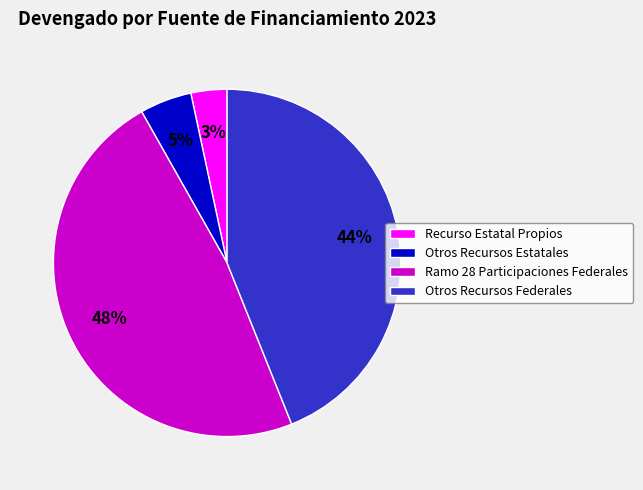

Is it true that Ramo 28 Participaciones Federales is 48% of the pie?

True